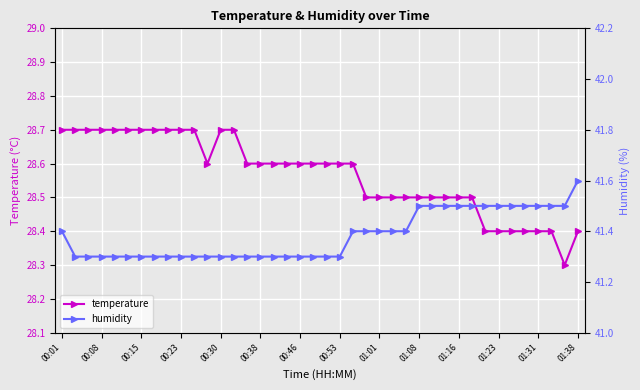

How many temperature values are between 28 and 29?

40